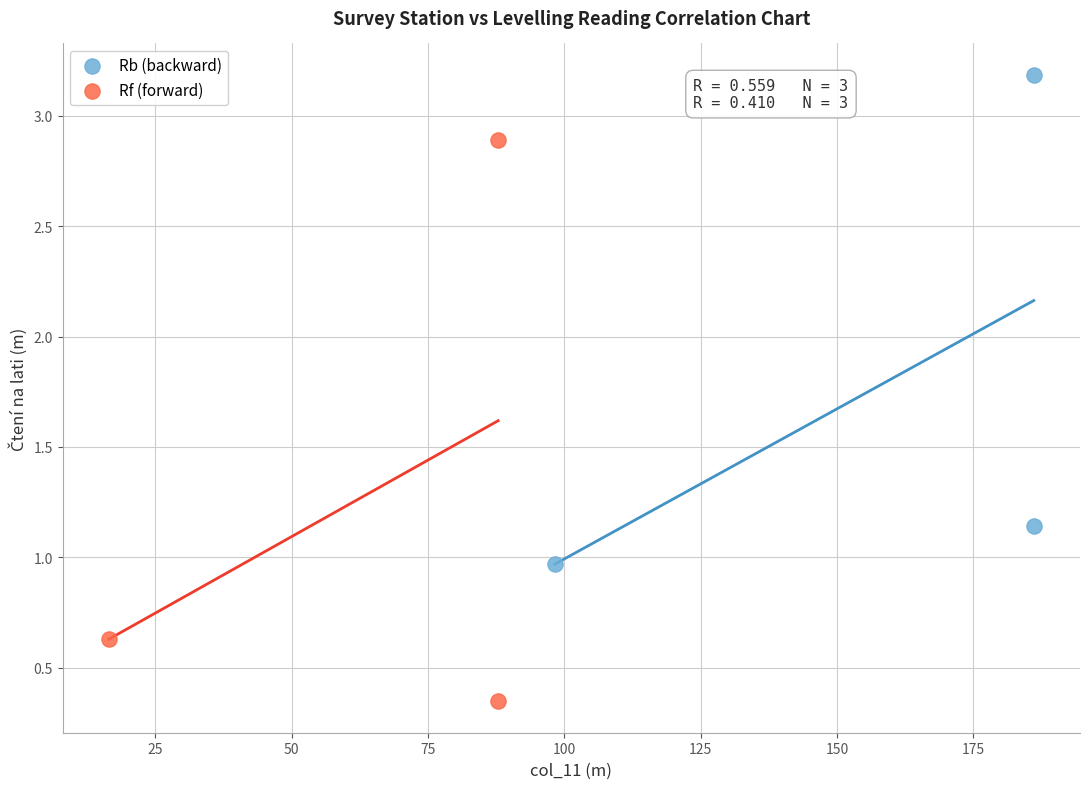

What are all the series names shown in the legend?

Rb (backward), Rf (forward)